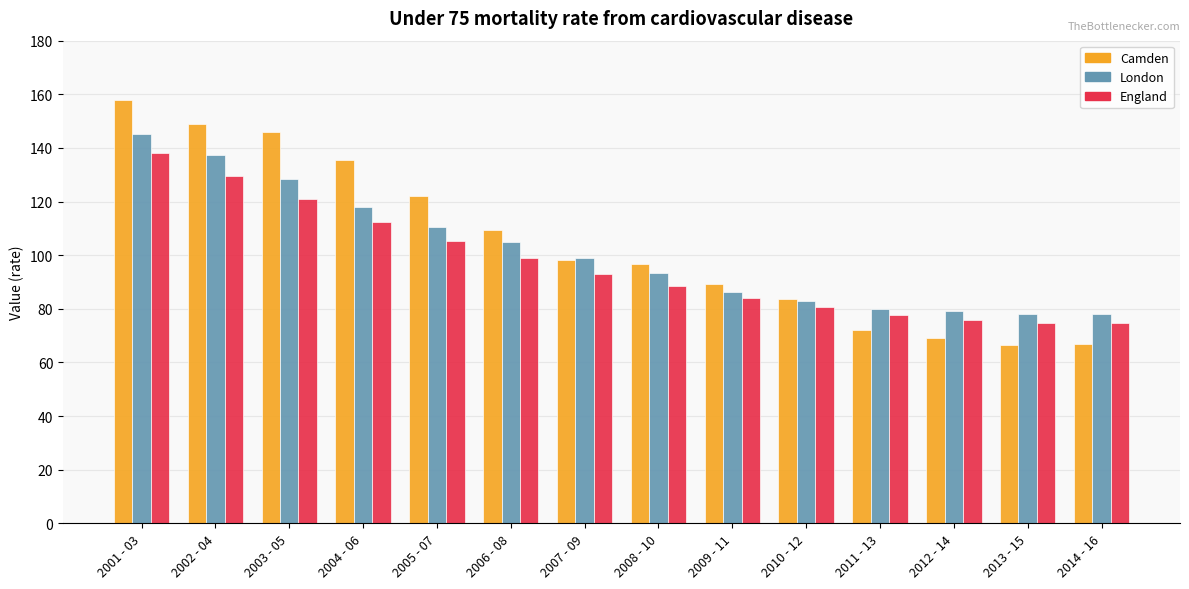

Rank the series by their average value, from highest to lowest.

Camden, London, England